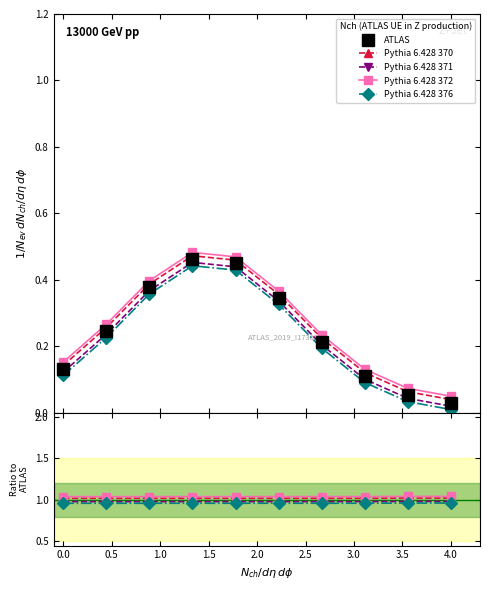

What is the difference between the ATLAS values at 2.0 and 2.5?

0.1